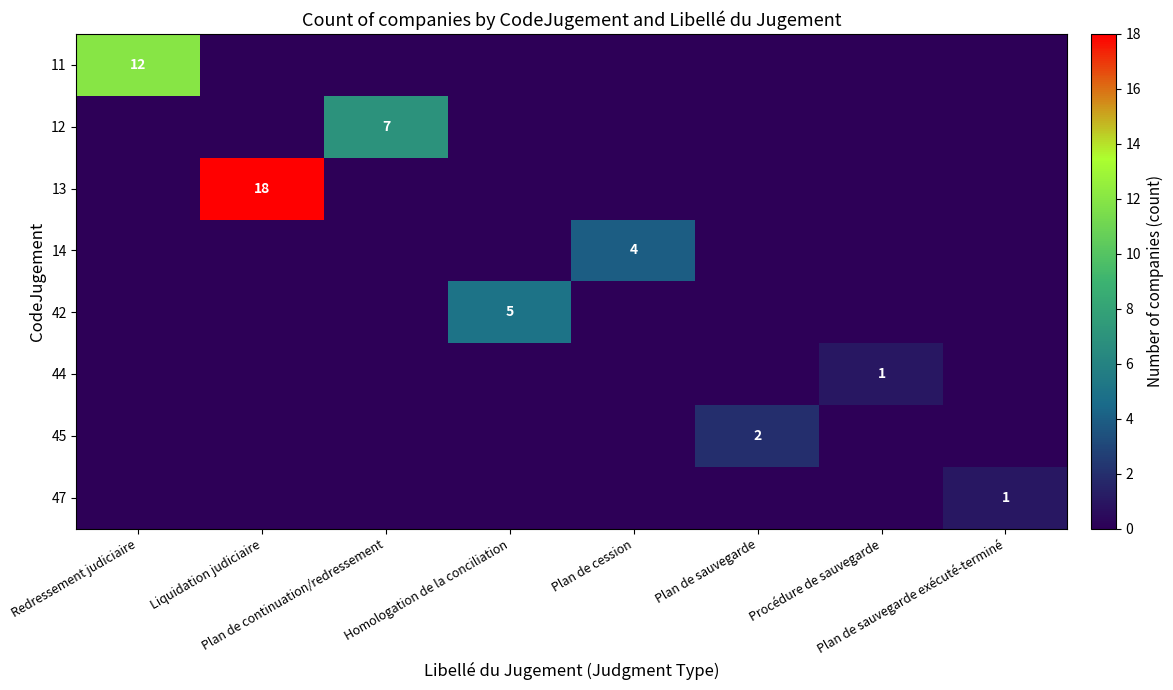

List the series in order of their peak value, lowest first.

44, 47, 45, 14, 42, 12, 11, 13